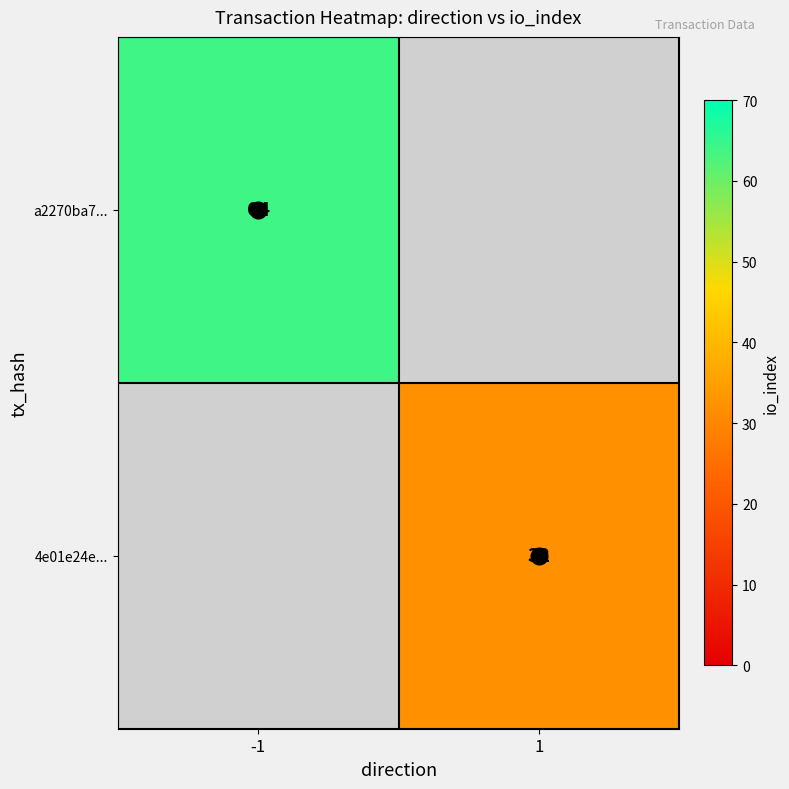

Is it true that 4e01e24e... equals 11 at 1?

False